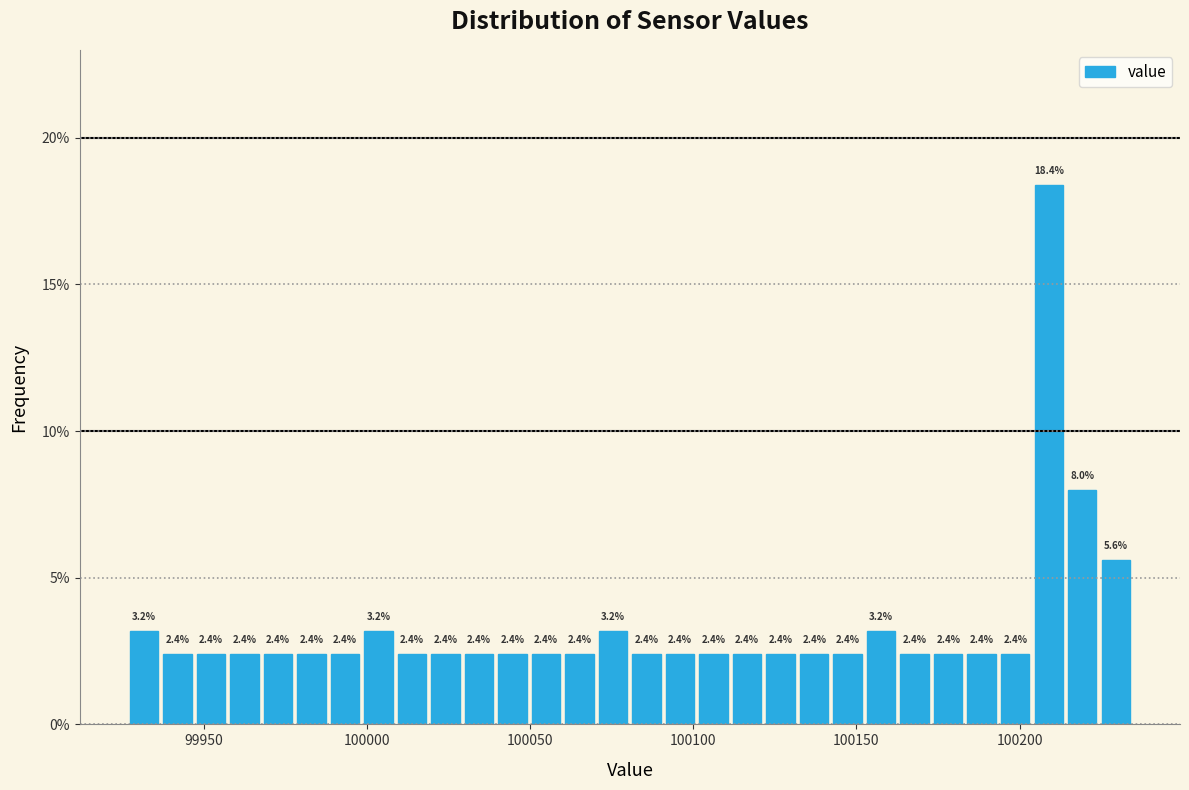

Read against the x-axis, roughly where is the centre of the tallest bar?

100210